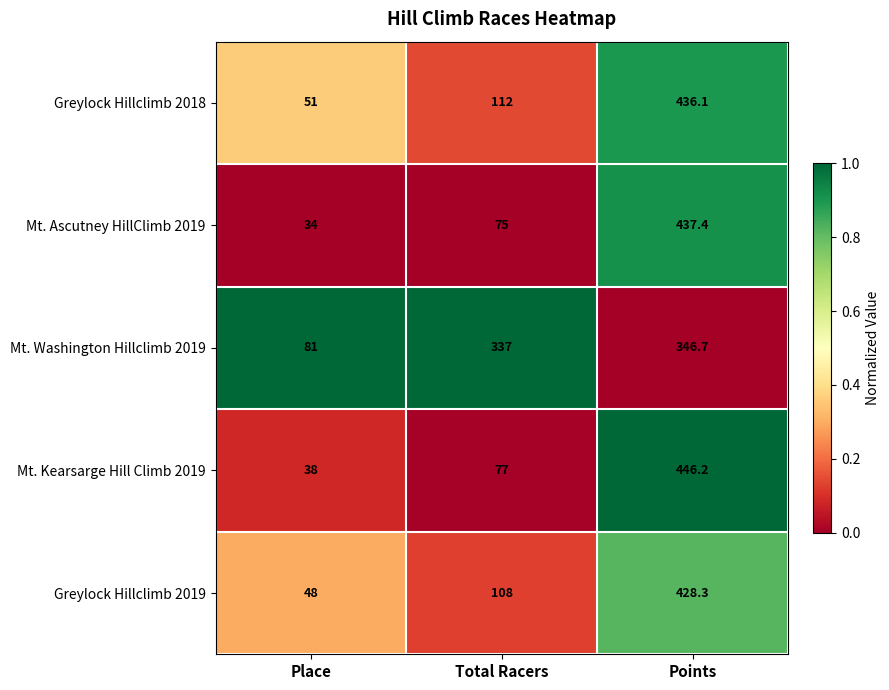

The value of Greylock Hillclimb 2018 at Place is 51.0. True or false?

True